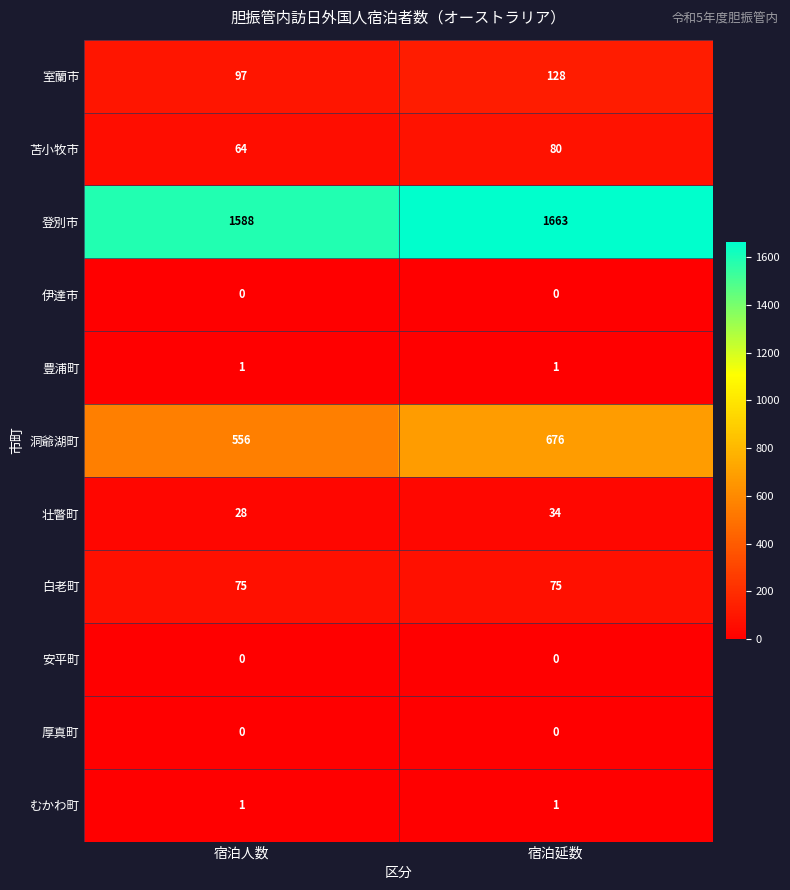

Reading left to right, extract all data points from this chart.

室蘭市: 宿泊人数=97	宿泊延数=128
苫小牧市: 宿泊人数=64	宿泊延数=80
登別市: 宿泊人数=1588	宿泊延数=1663
伊達市: 宿泊人数=0	宿泊延数=0
豊浦町: 宿泊人数=1	宿泊延数=1
洞爺湖町: 宿泊人数=556	宿泊延数=676
壮瞥町: 宿泊人数=28	宿泊延数=34
白老町: 宿泊人数=75	宿泊延数=75
安平町: 宿泊人数=0	宿泊延数=0
厚真町: 宿泊人数=0	宿泊延数=0
むかわ町: 宿泊人数=1	宿泊延数=1